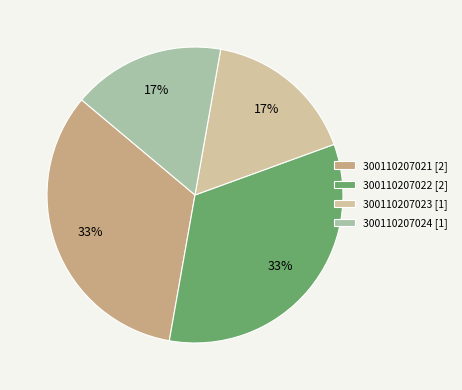

Is it true that 300110207022 is 1% of the pie?

False